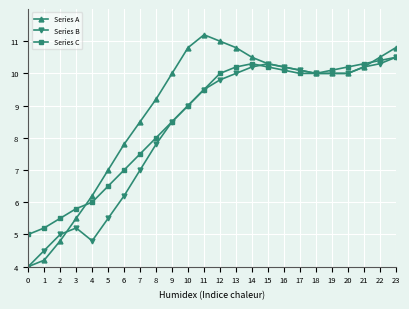

How many distinct data groups are displayed?

3